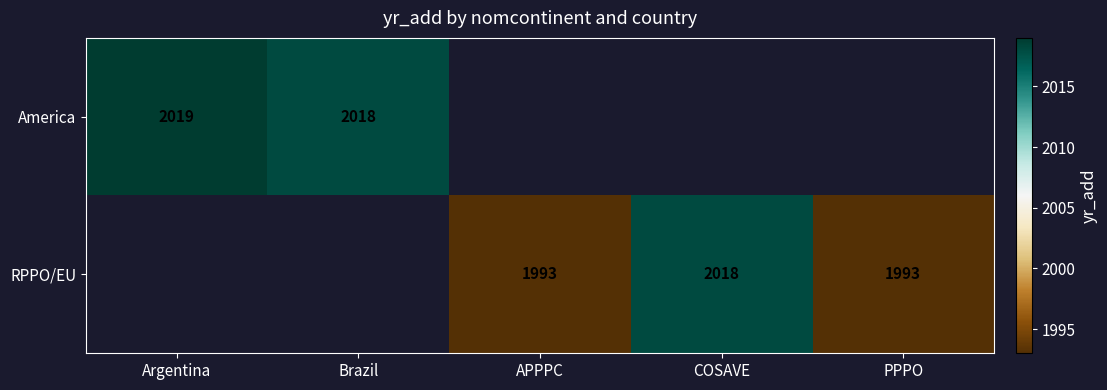

What is the minimum value shown in the chart?

1993.0